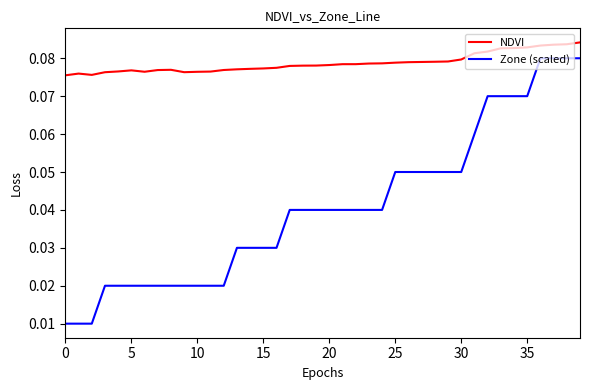

True or false: Zone (scaled) and NDVI cross at least once.

False